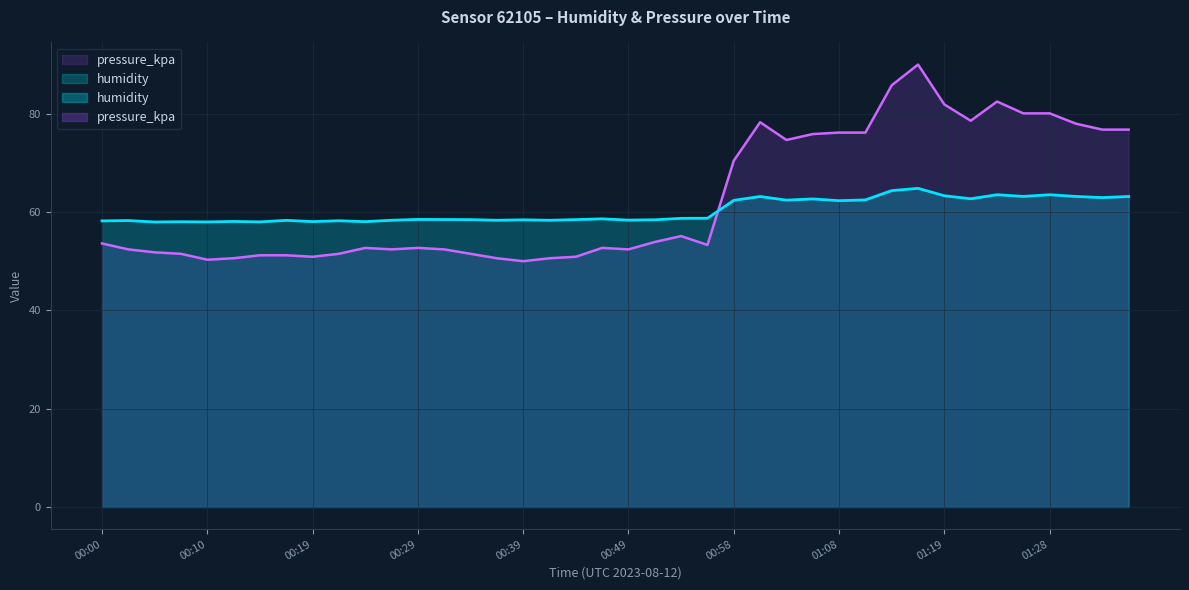

What position from the right is 00:07?

37